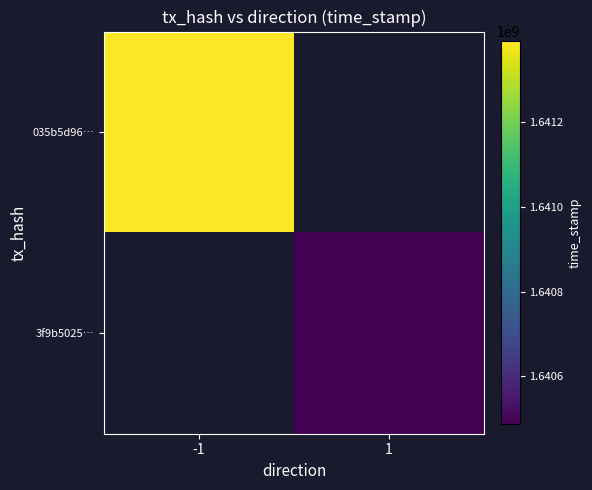

At 1, list the series in order from smallest to largest.

035b5d96…, 3f9b5025…